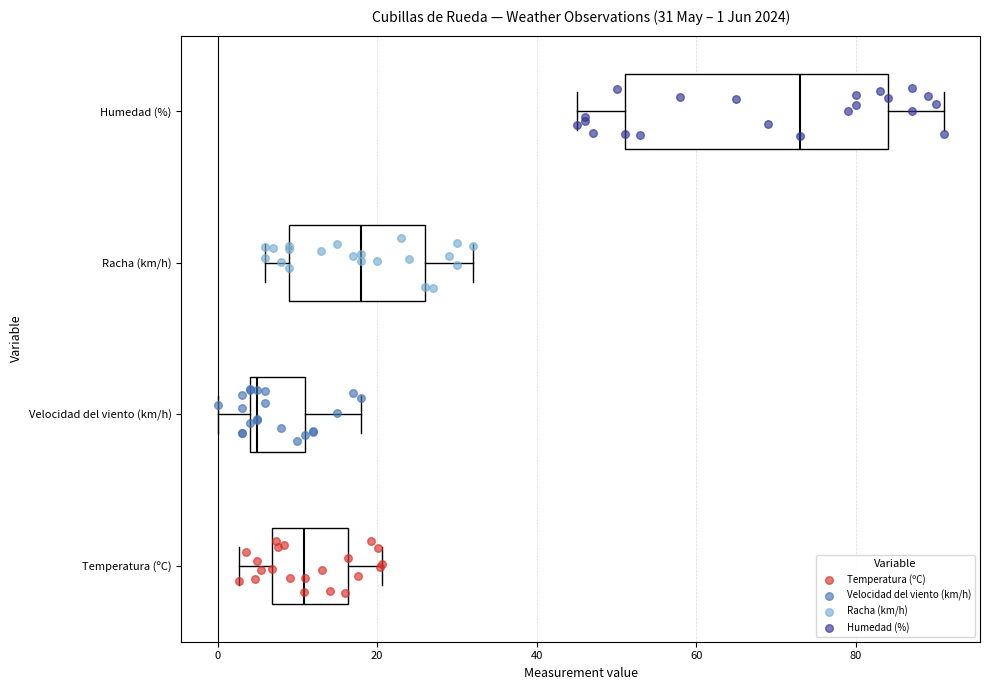

Which box's median line is the furthest to the right?

Humedad (%)